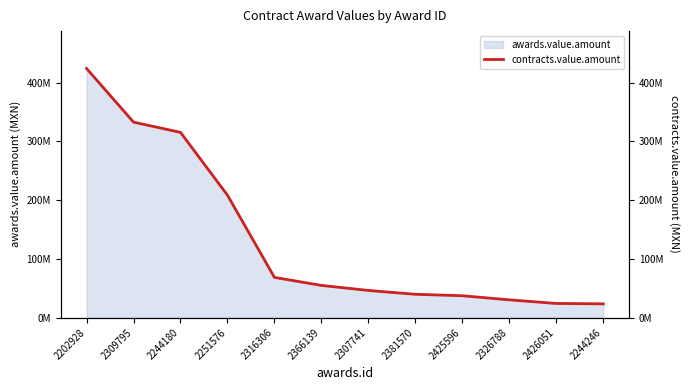

What is the change in value from 2366139 to 2426051?

-30752264.2